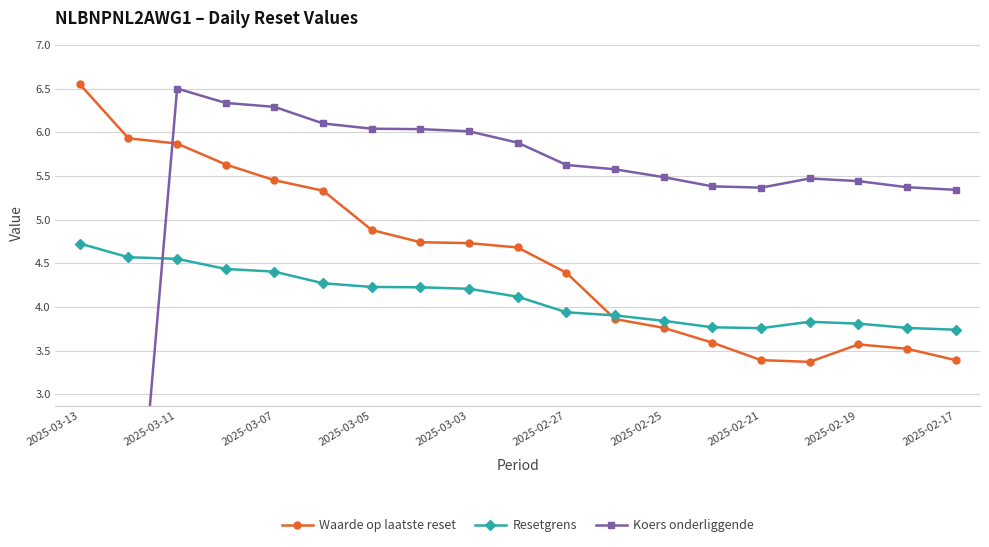

What is the average value of the Waarde op laatste reset series?

4.6